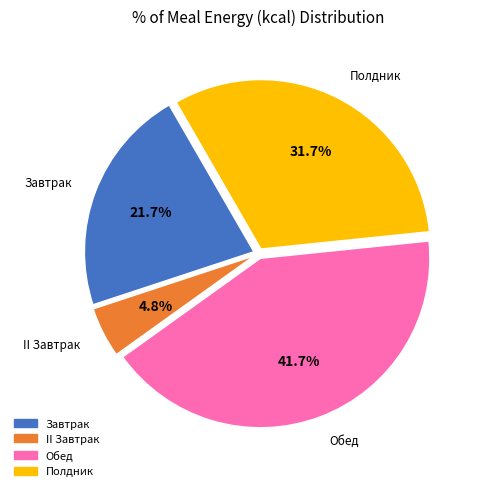

Rank the categories by value from highest to lowest.

Обед, Полдник, Завтрак, II Завтрак